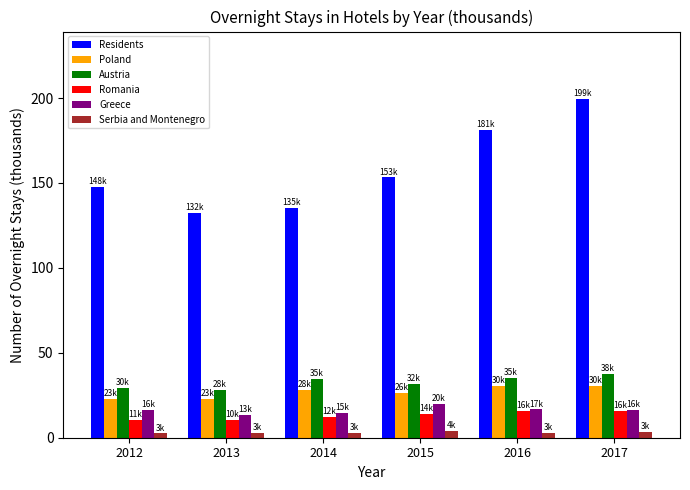

Read the Austria value at 2012.

29.5